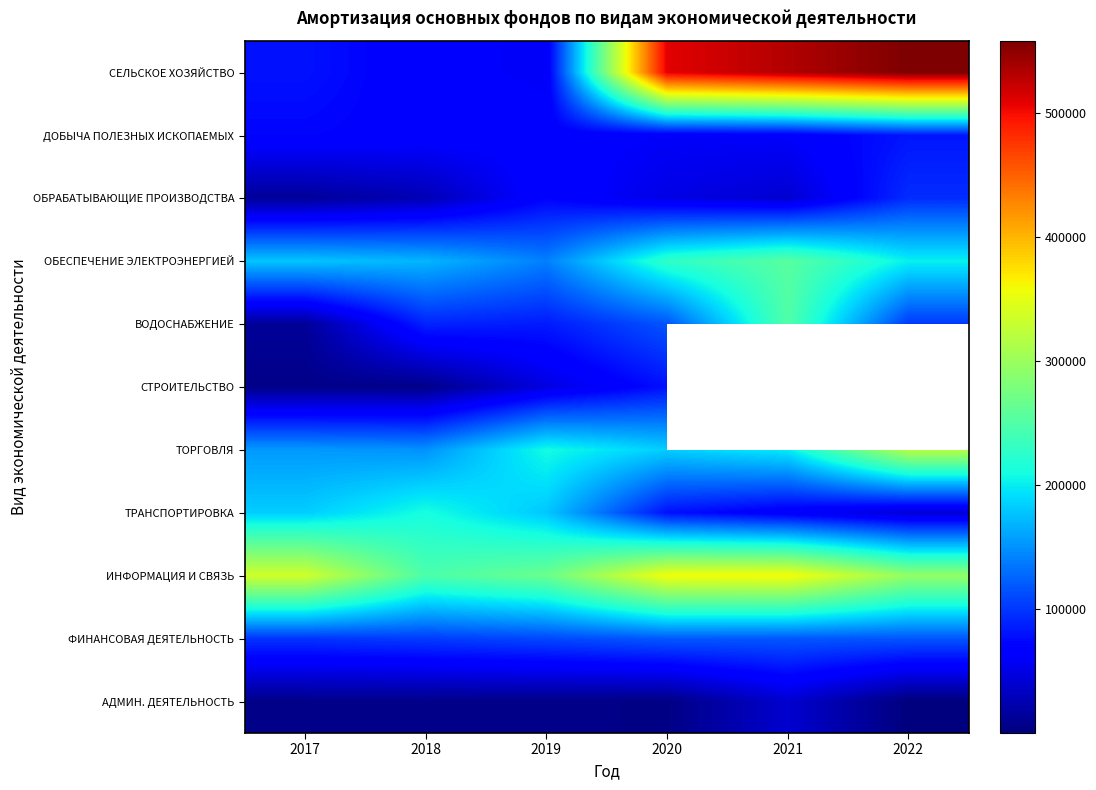

The value of ВОДОСНАБЖЕНИЕ at 2022 is 38178.9. True or false?

False